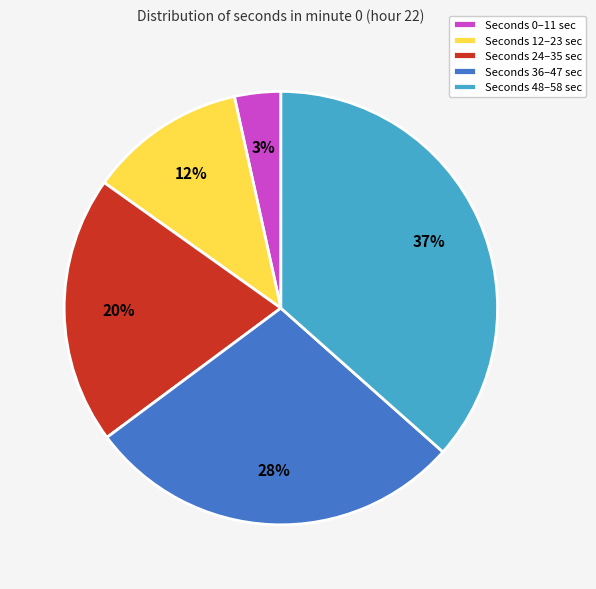

Is there any slice that represents more than half of the pie?

No